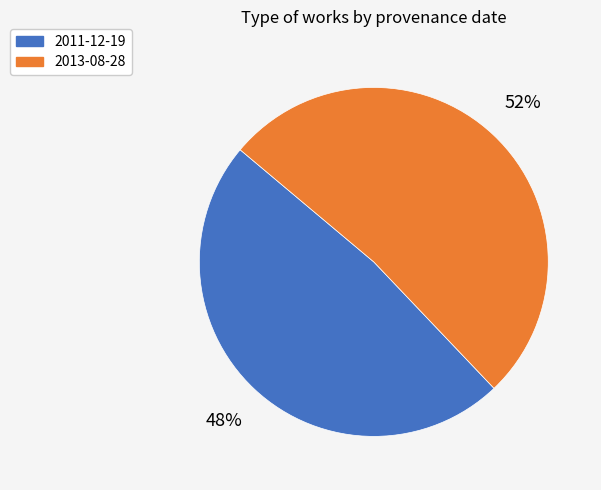

How many slices are in this pie chart?

2